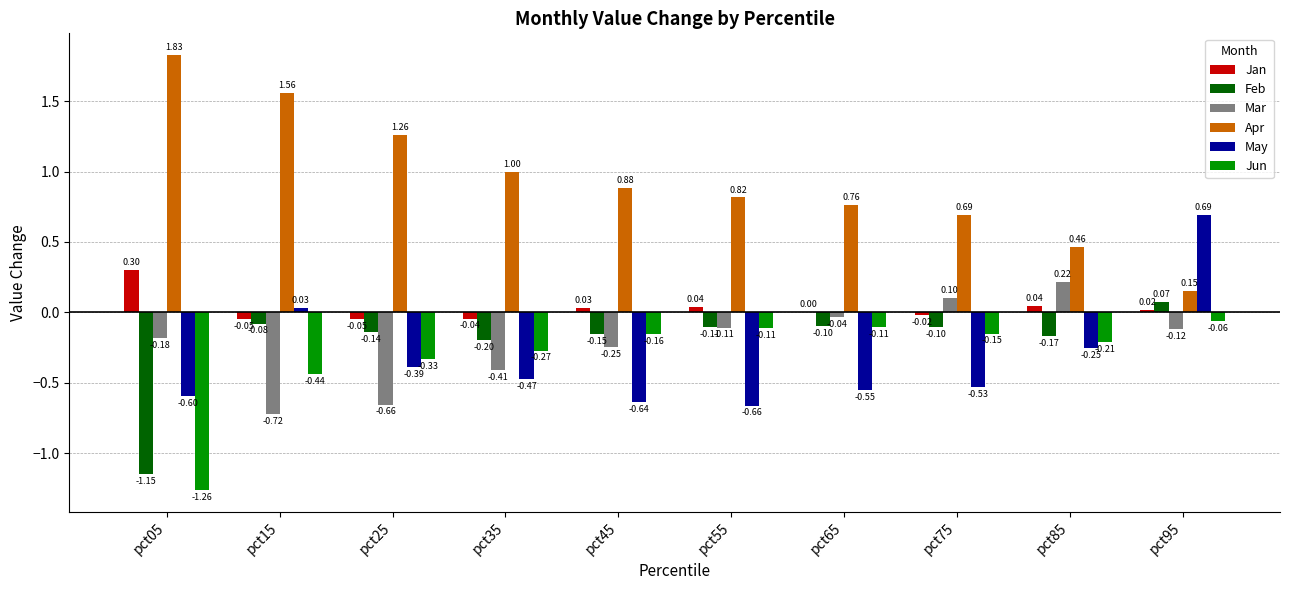

Which series has the largest total across all categories?

Apr